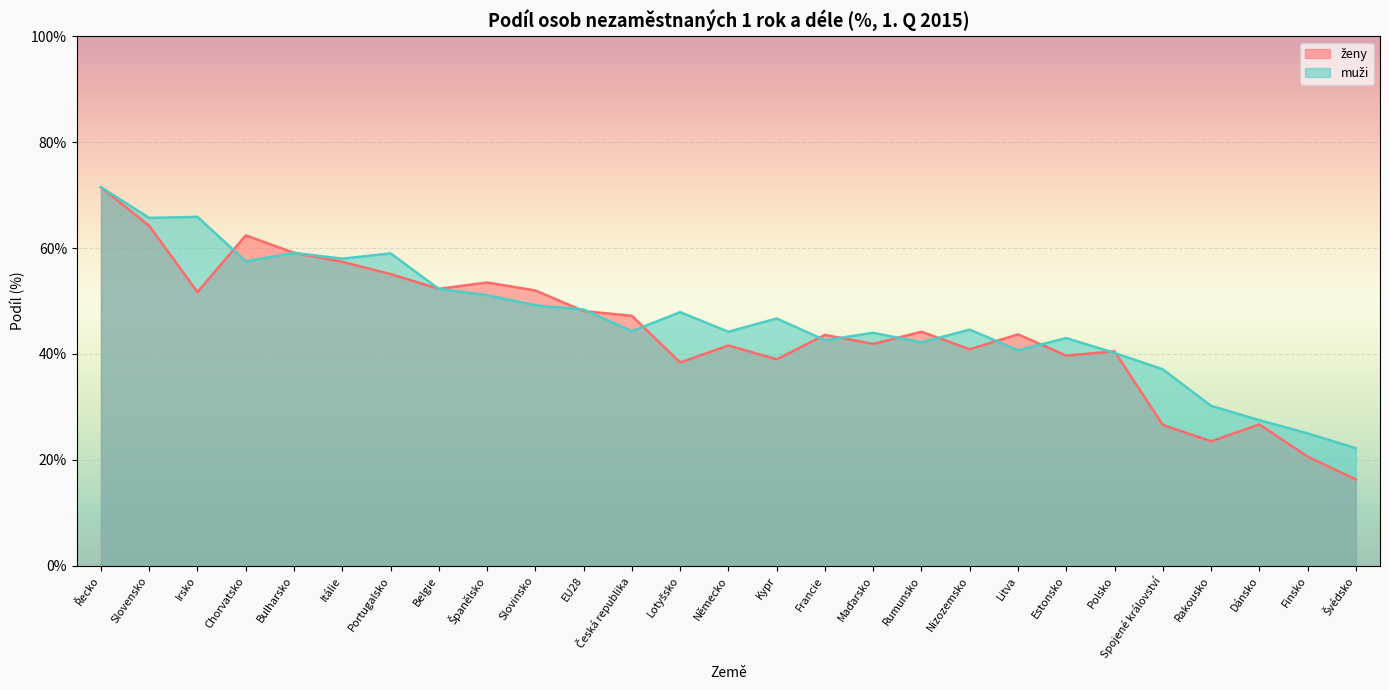

What is the sum of all muži values?

1260.1